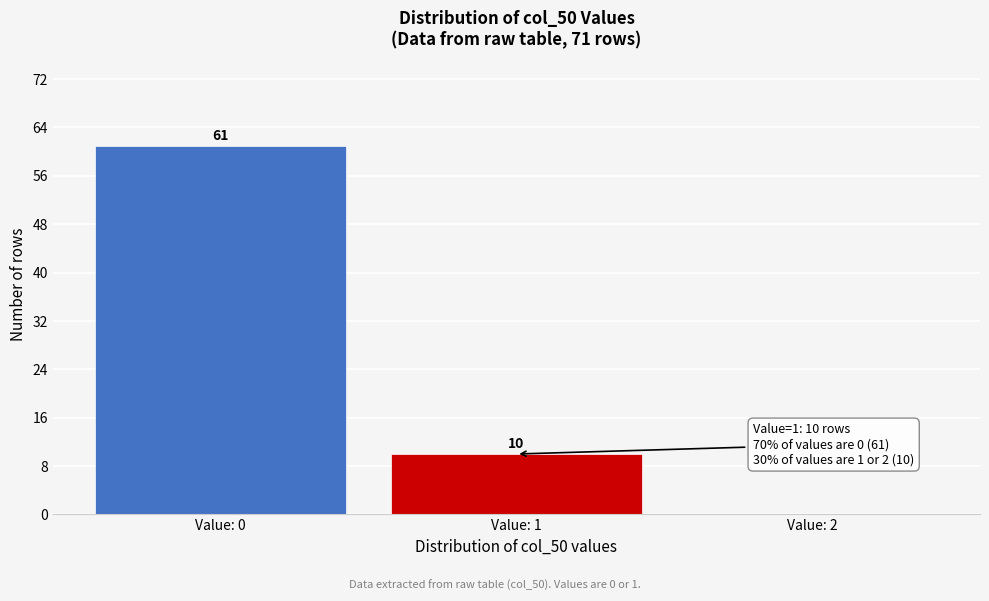

Reading right to left, list all the values displayed in this chart.

Value: 2=0	Value: 1=10	Value: 0=61